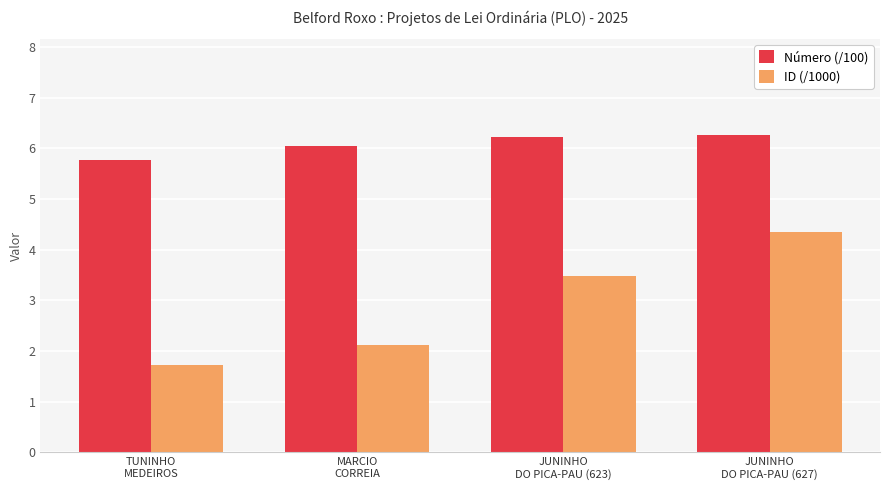

Rank the series by their average value, from highest to lowest.

Número (/100), ID (/1000)